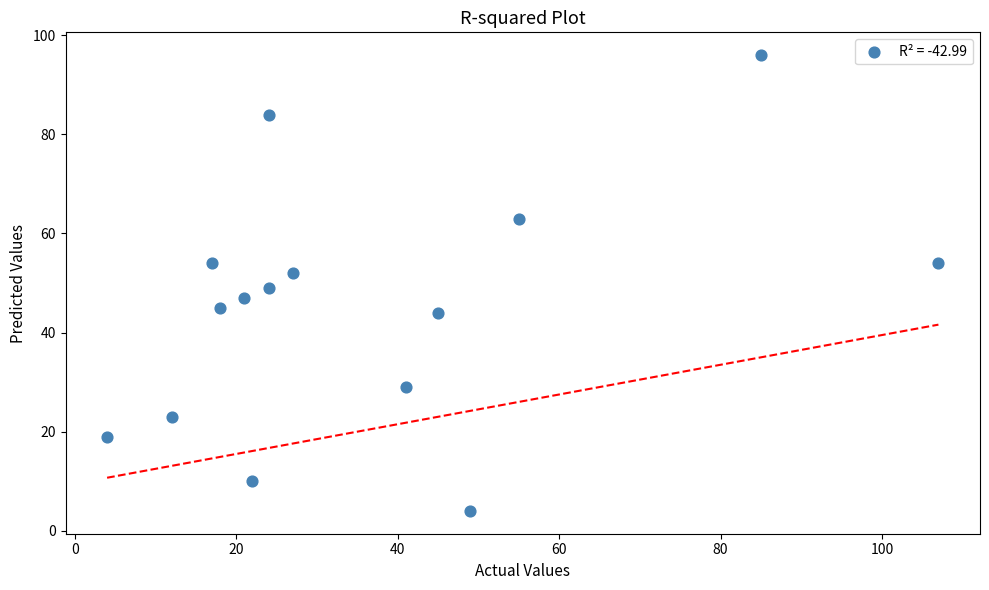

What is the range of X values (max minus min)?

103